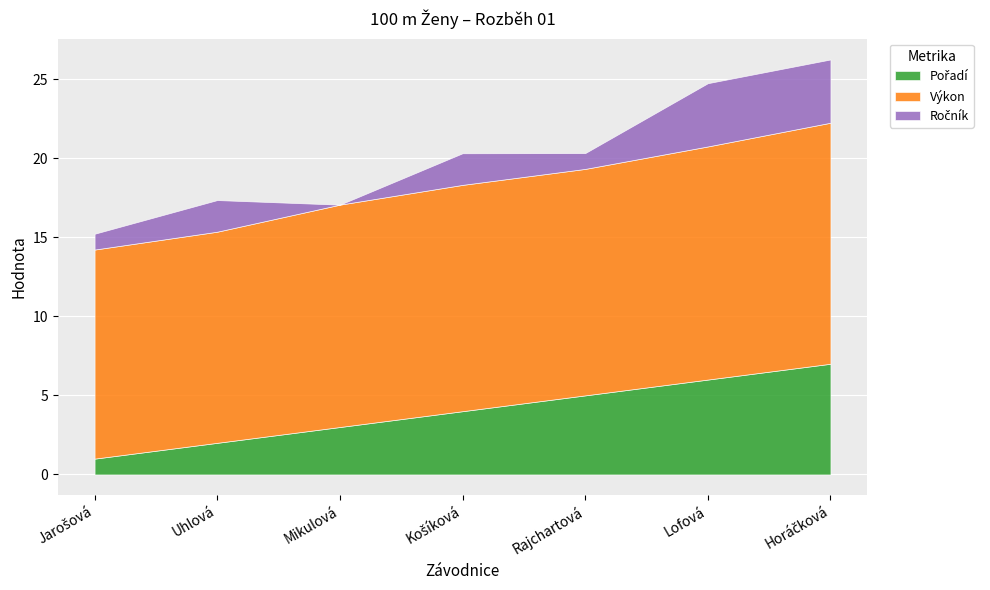

What is the difference between the Výkon values at Rajchartová and Lofová?

0.4